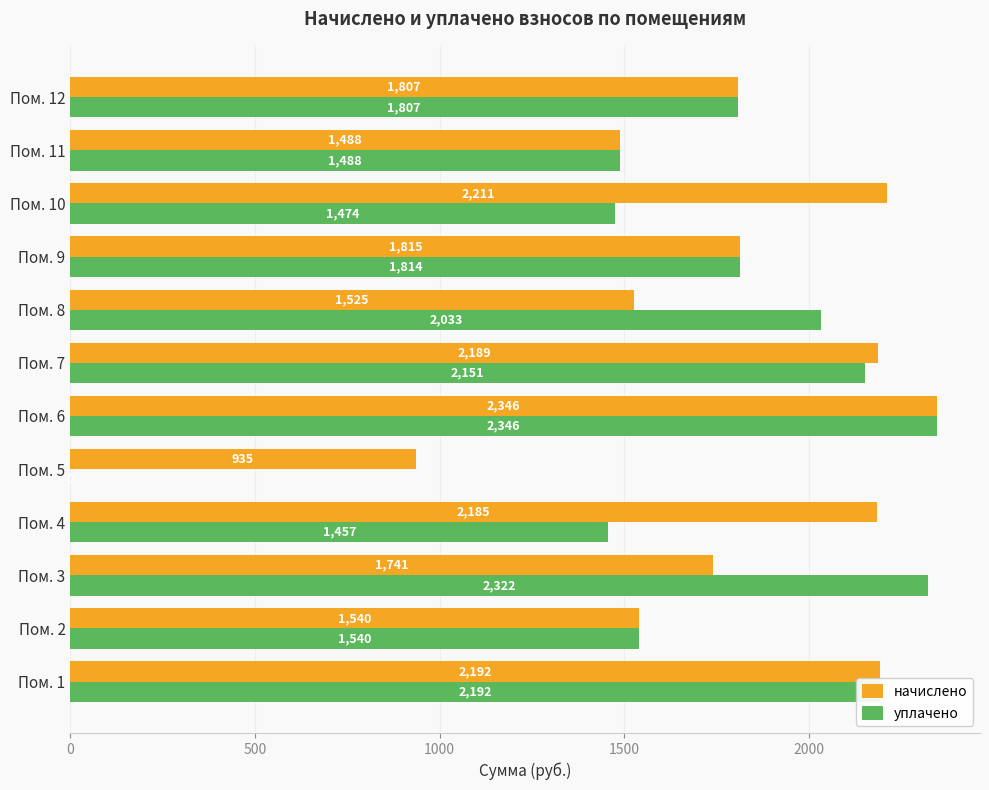

Is the value of начислено at Пом. 12 greater than the value of уплачено at Пом. 9?

No